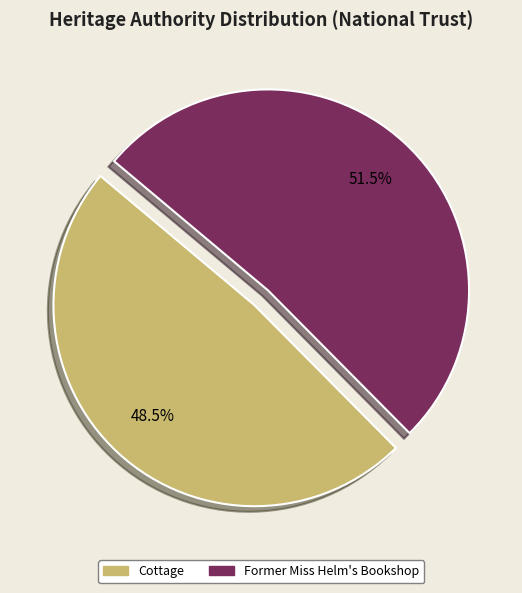

Which category accounts for the majority?

Former Miss Helm's Bookshop